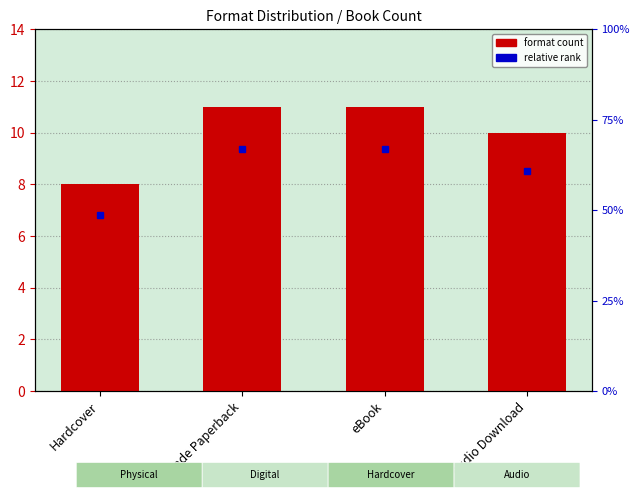

Reading left to right, list all the values displayed in this chart.

8	11	11	10